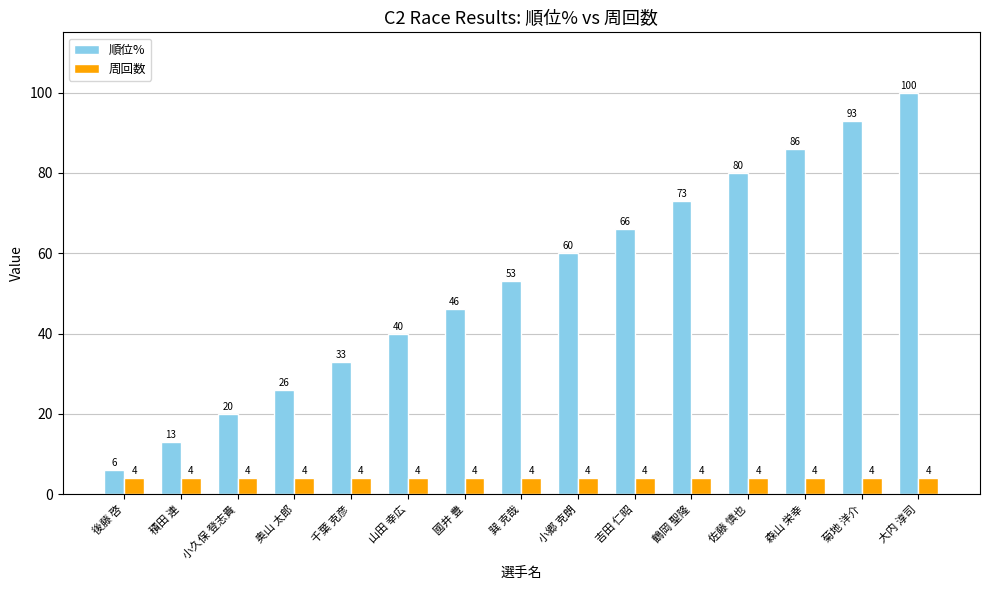

At which label is 順位% closest to 53?

巽 克哉